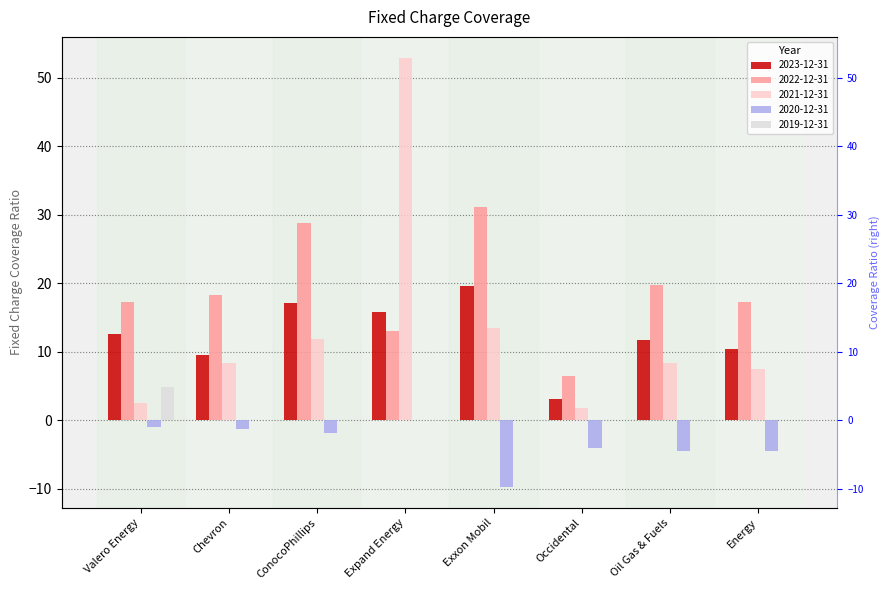

What is the label of the 8th bar from the left?

Energy